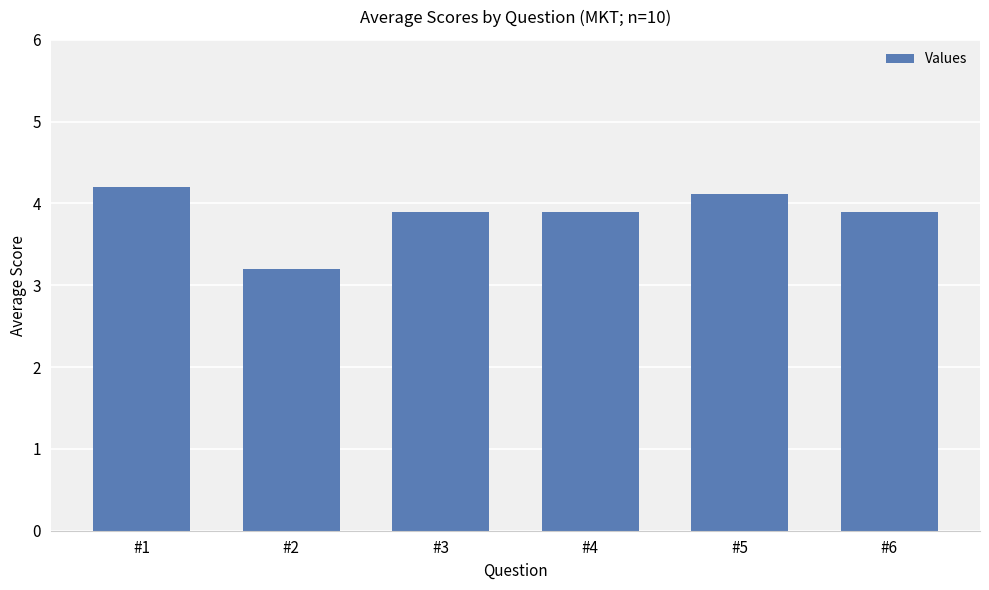

How many distinct data groups are displayed?

1